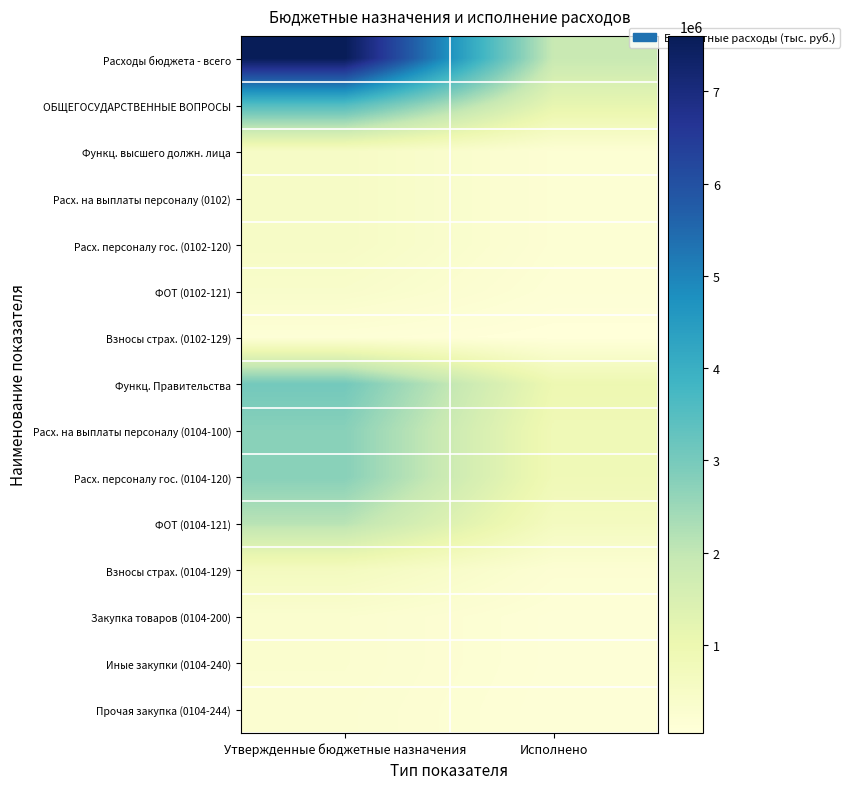

At how many categories does at least one series exceed 4330120?

1